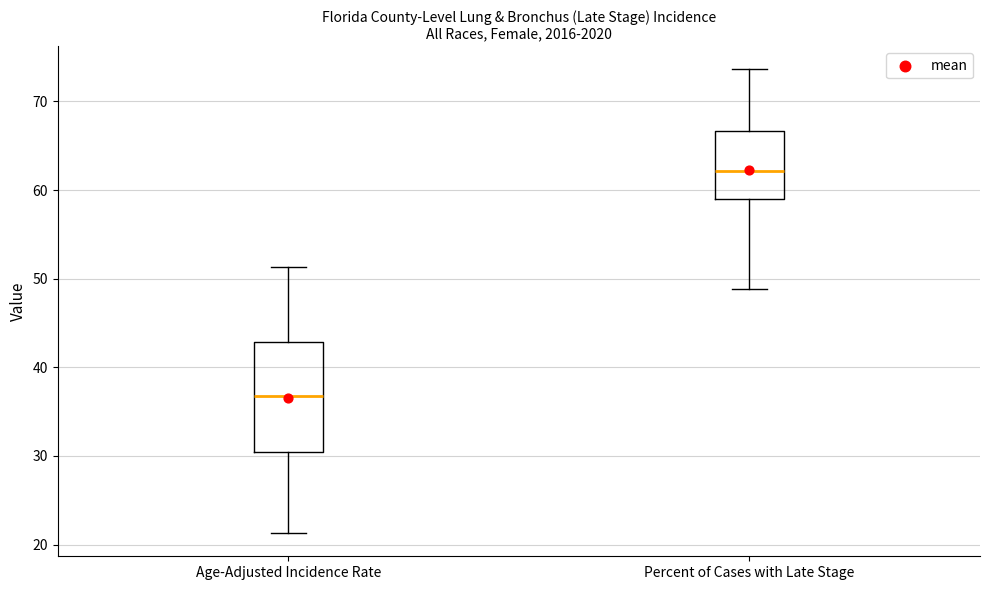

Reading left to right, transcribe this box plot: for each box, give where its median line is, the range the box spans, and where its two whiskers end, as read against the y-axis. The values are not printed on the chart, so give them approximately, as read against the axis.

Age-Adjusted Incidence Rate: median 37, box 31 to 43, whiskers 21 to 51
Percent of Cases with Late Stage: median 62, box 59 to 67, whiskers 49 to 74